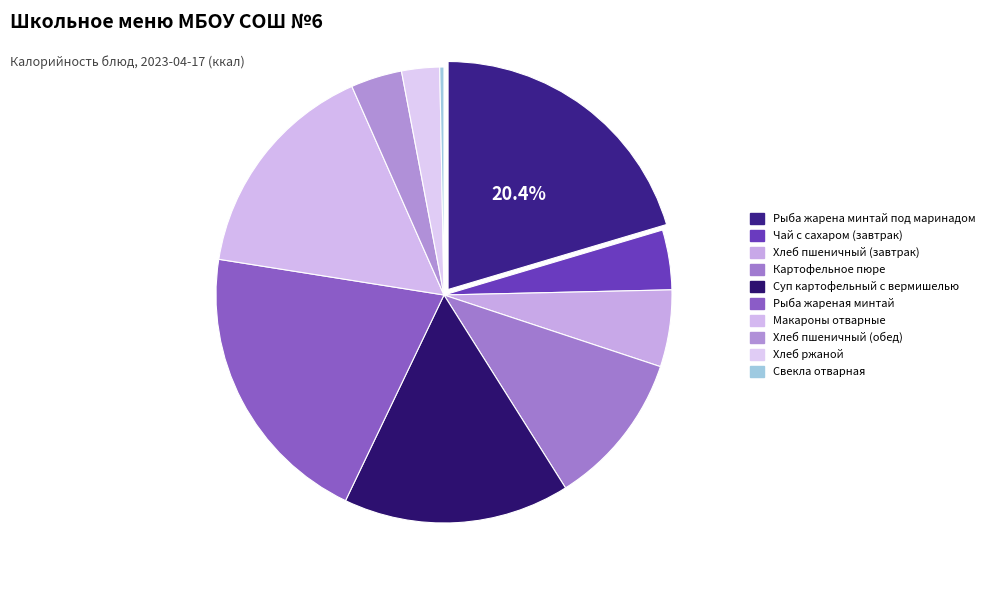

To the nearest percent, what is the combined percentage of Рыба жареная минтай and Чай с сахаром (завтрак)?

25%